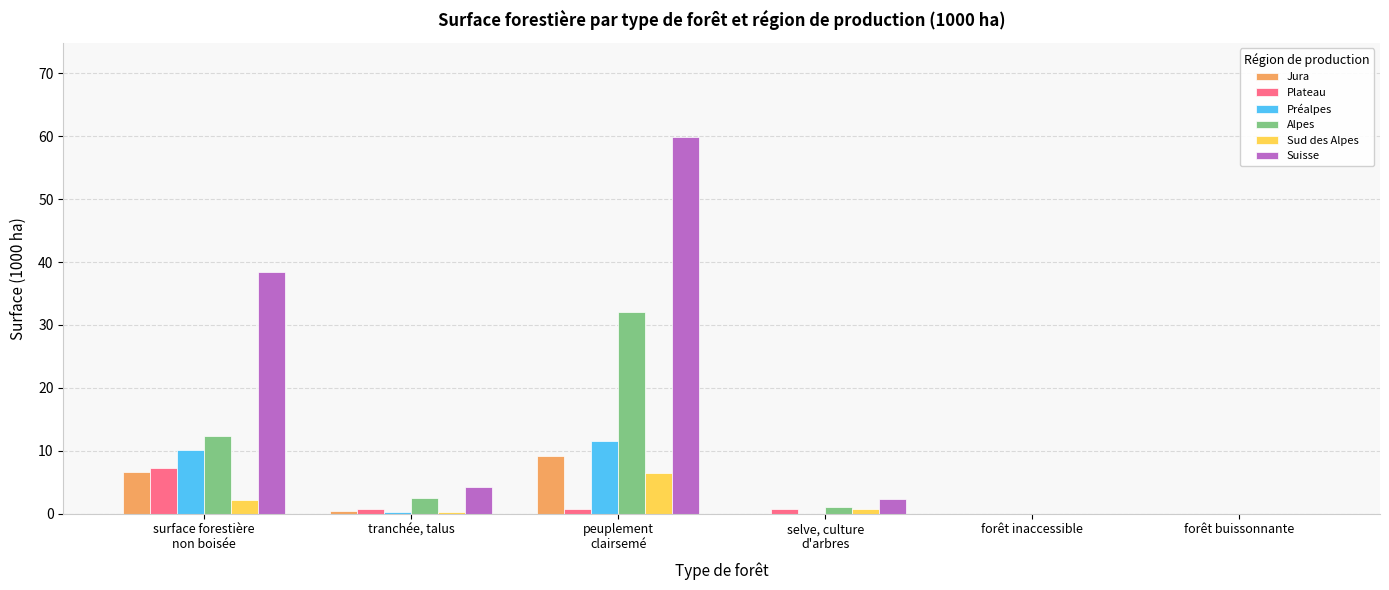

Reading left to right, extract all data points from this chart.

Jura: 6.7	0.4	9.2	0.0	0.0	0.0
Plateau: 7.2	0.7	0.7	0.7	0.0	0.0
Préalpes: 10.1	0.3	11.5	0.0	0.0	0.0
Alpes: 12.4	2.5	32.0	1.0	0.0	0.0
Sud des Alpes: 2.1	0.3	6.5	0.7	0.0	0.0
Suisse: 38.5	4.2	59.9	2.4	0.0	0.0